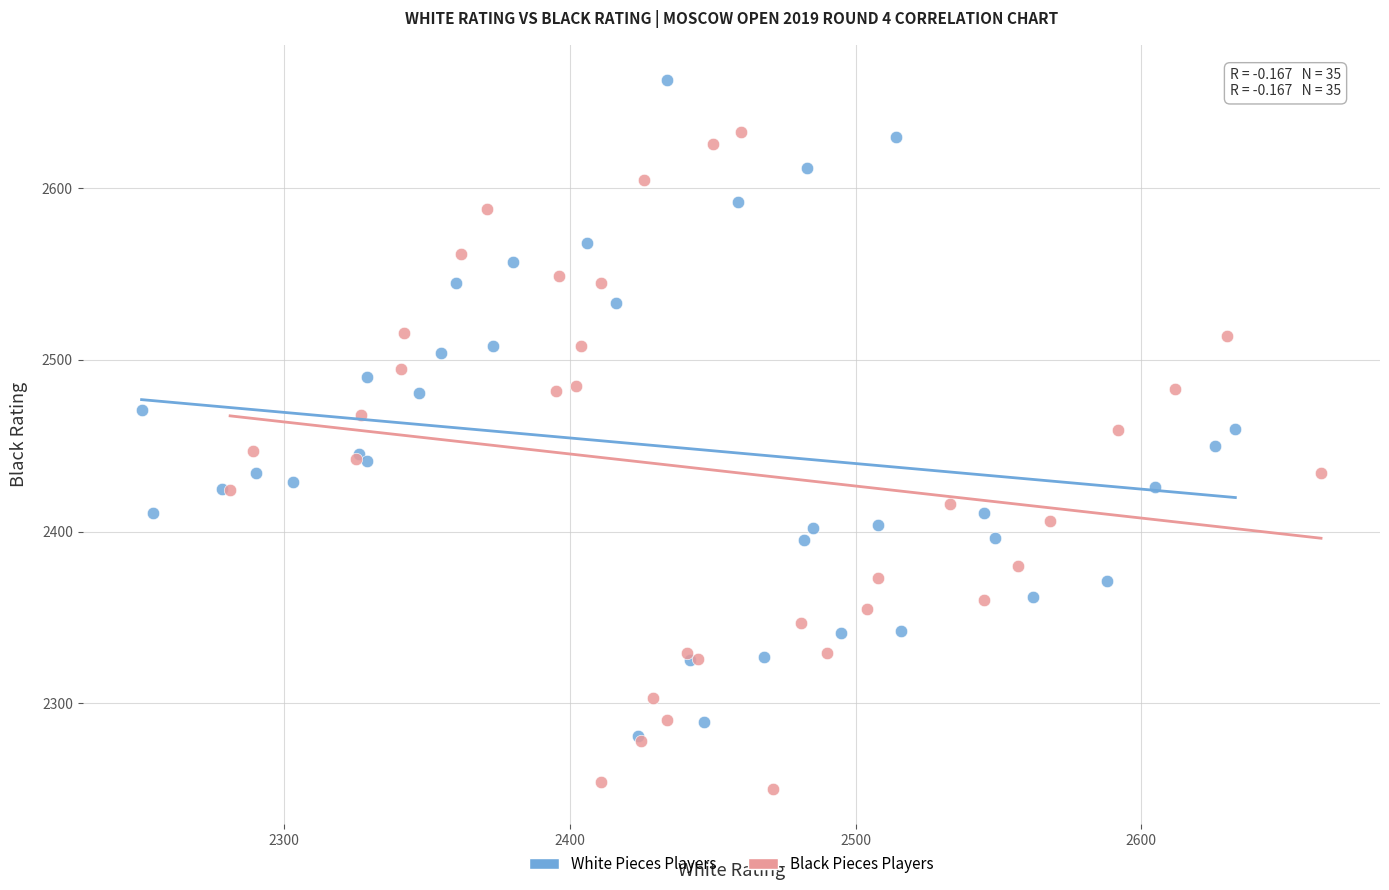

What are all the series names shown in the legend?

White Pieces Players, Black Pieces Players